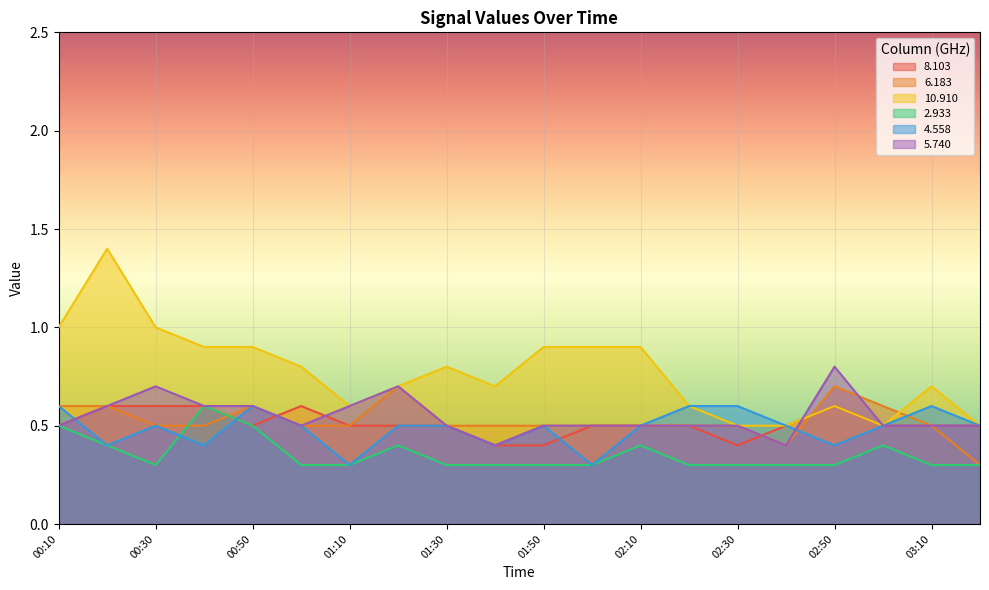

What value does the  10.910 series have at 01:20?

0.7